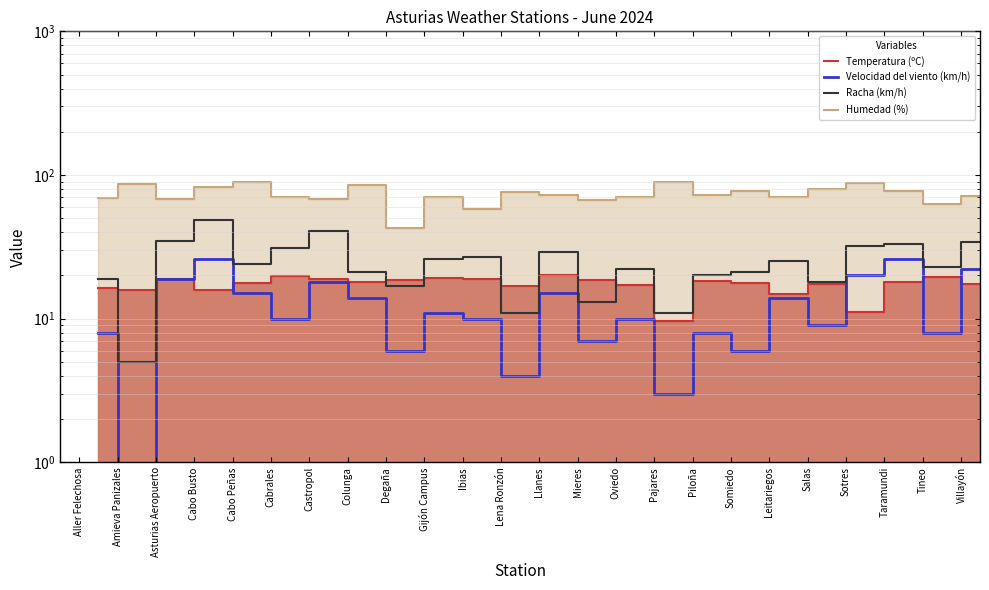

True or false: Humedad (%) has more than 0 interior local peaks.

True